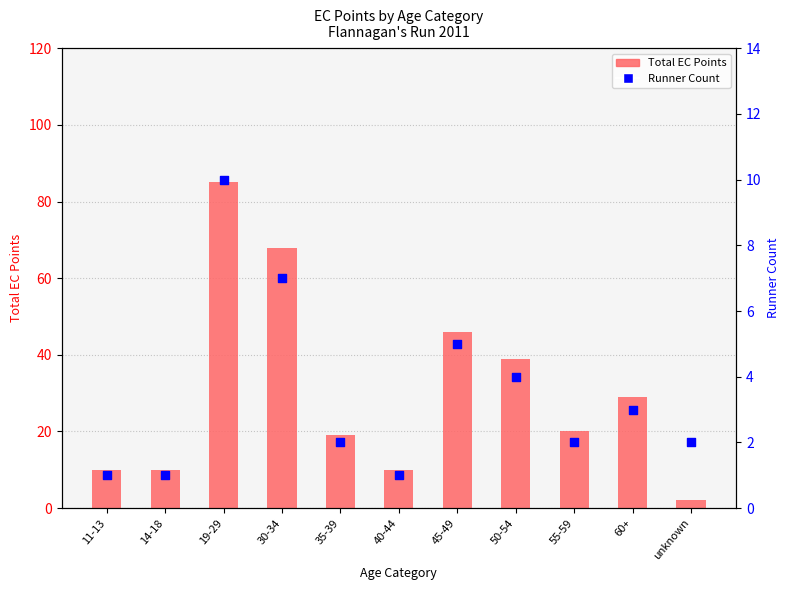

Which series reaches the minimum Y coordinate?

Runner Count